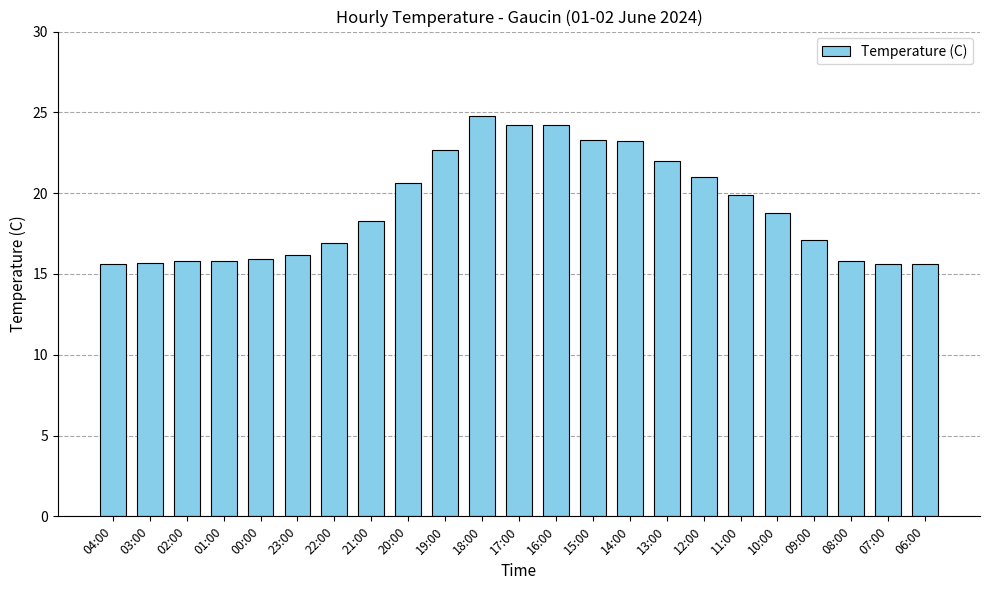

What is the smallest value displayed?

15.6